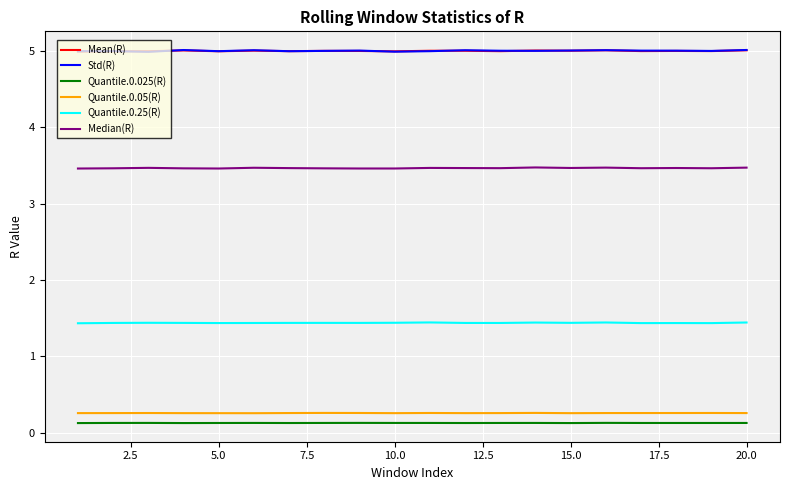

What is the highest value of the Std(R) series?

5.0